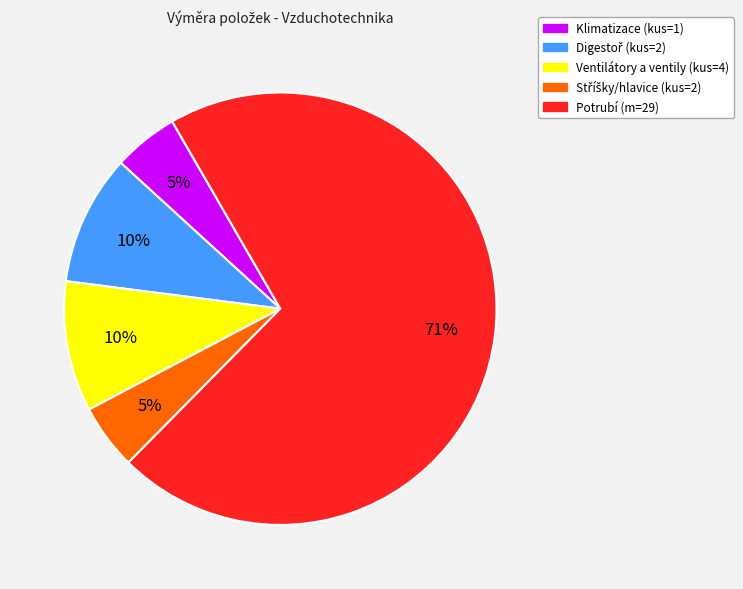

Is there any slice that represents more than half of the pie?

Yes